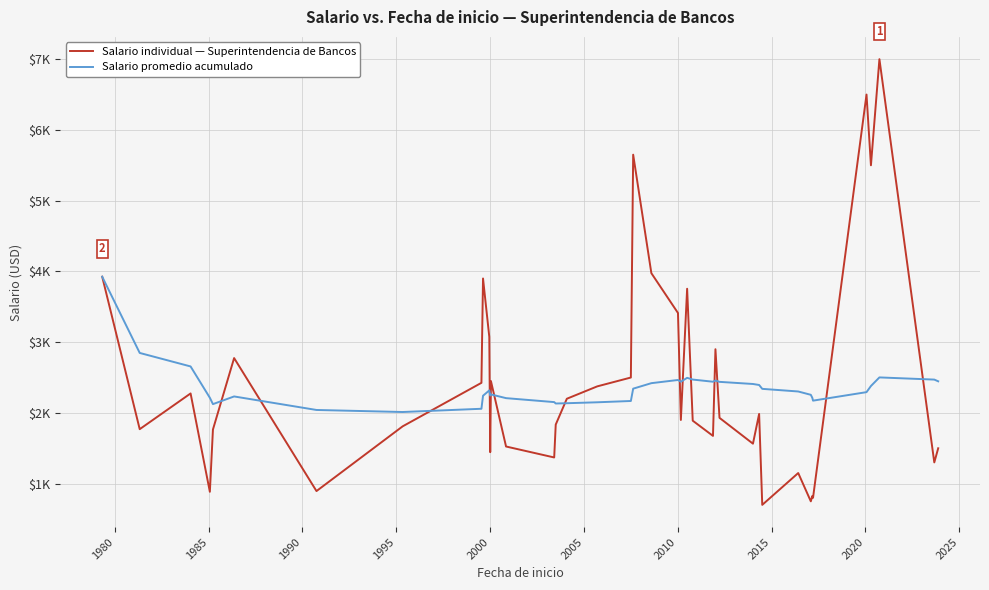

Does the chart have visible grid lines?

Yes